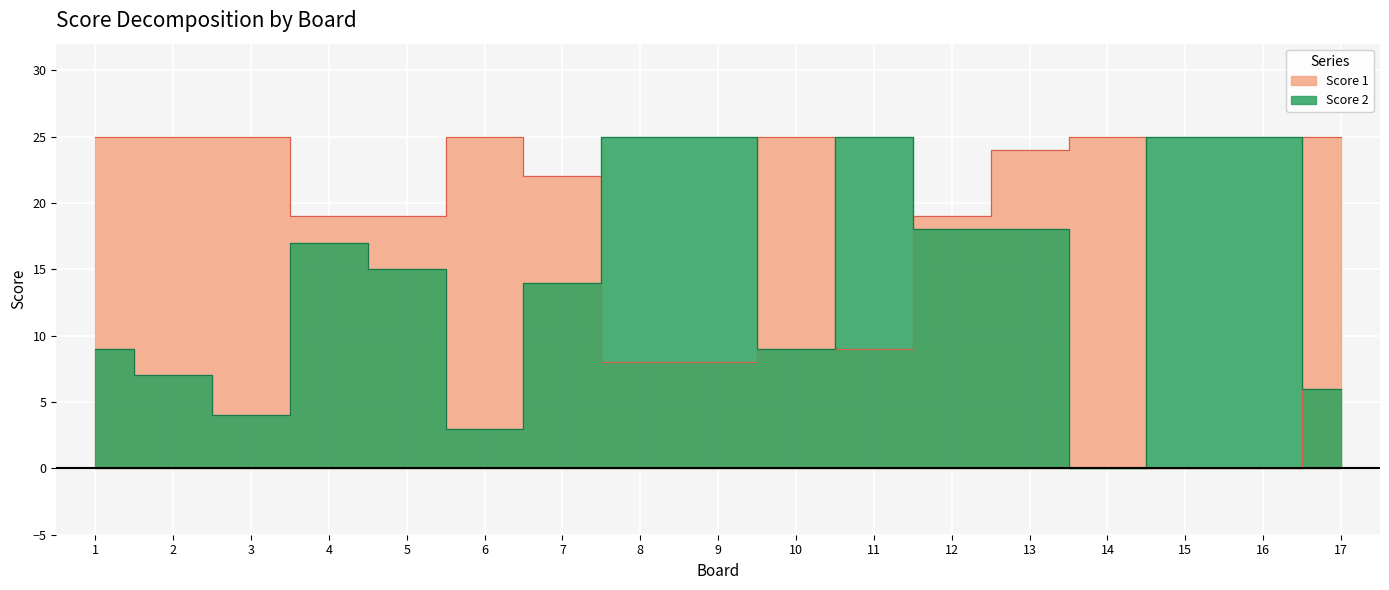

How many lines are shown in the chart?

2